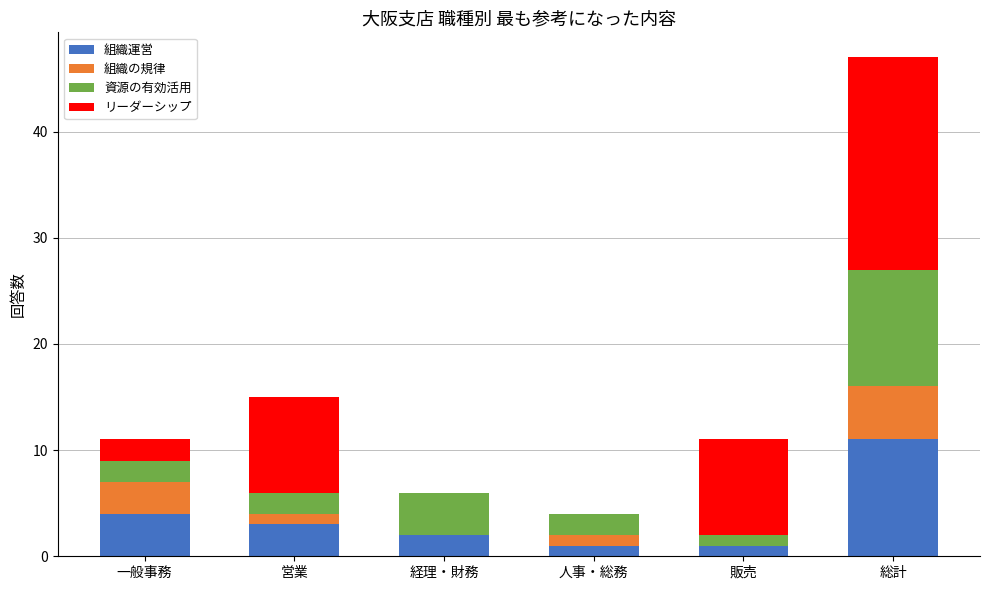

Which category has the highest value in the 組織運営 series?

総計